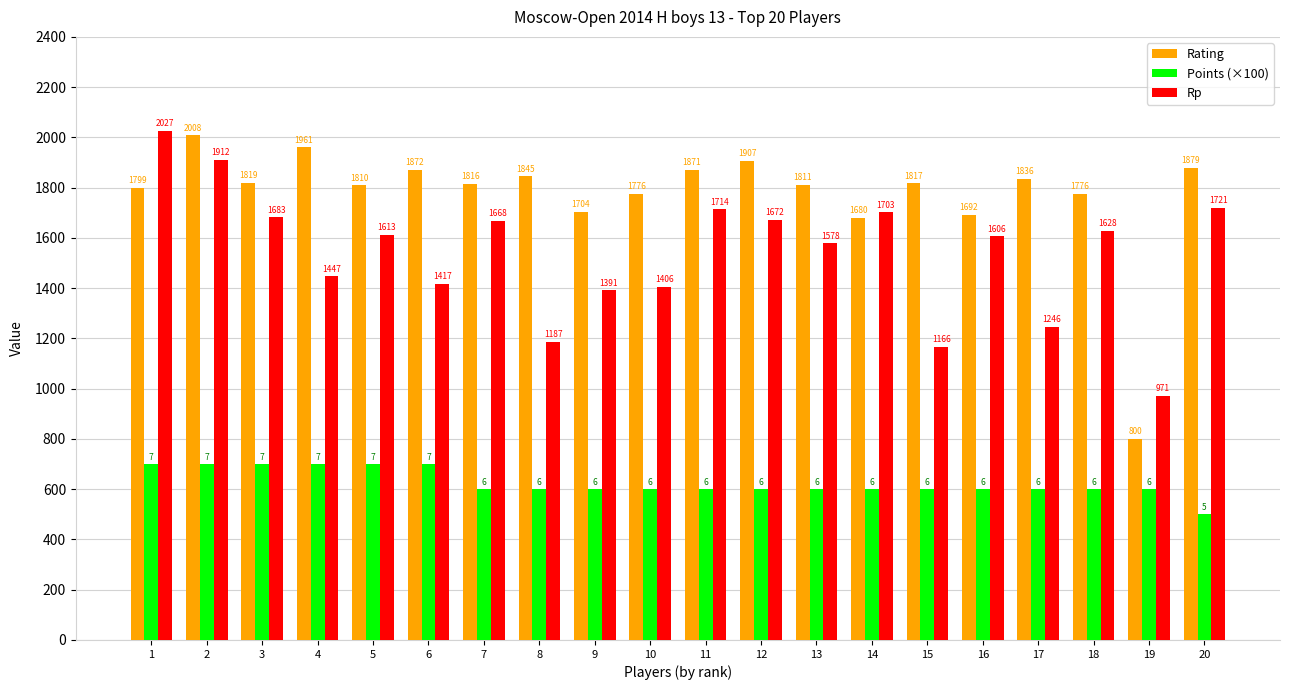

List the series in order of their overall mean, lowest first.

Points (×100), Rp, Rating